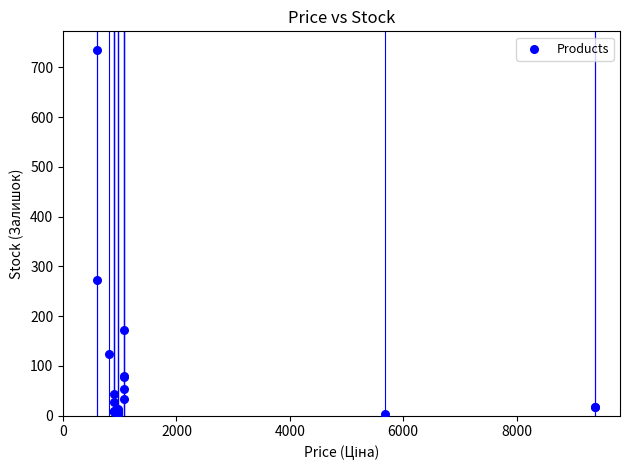

What Y value in the scatter plot is closest to 369?

273